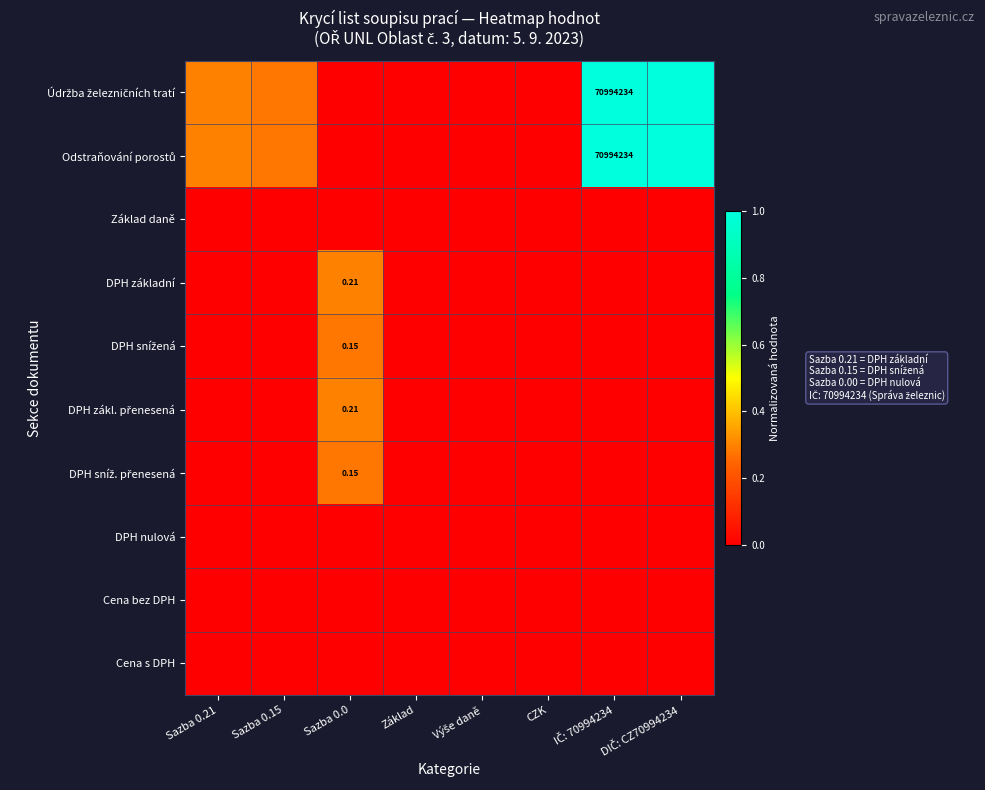

What is the spread (max minus min) of values at Sazba 0.0?

0.3